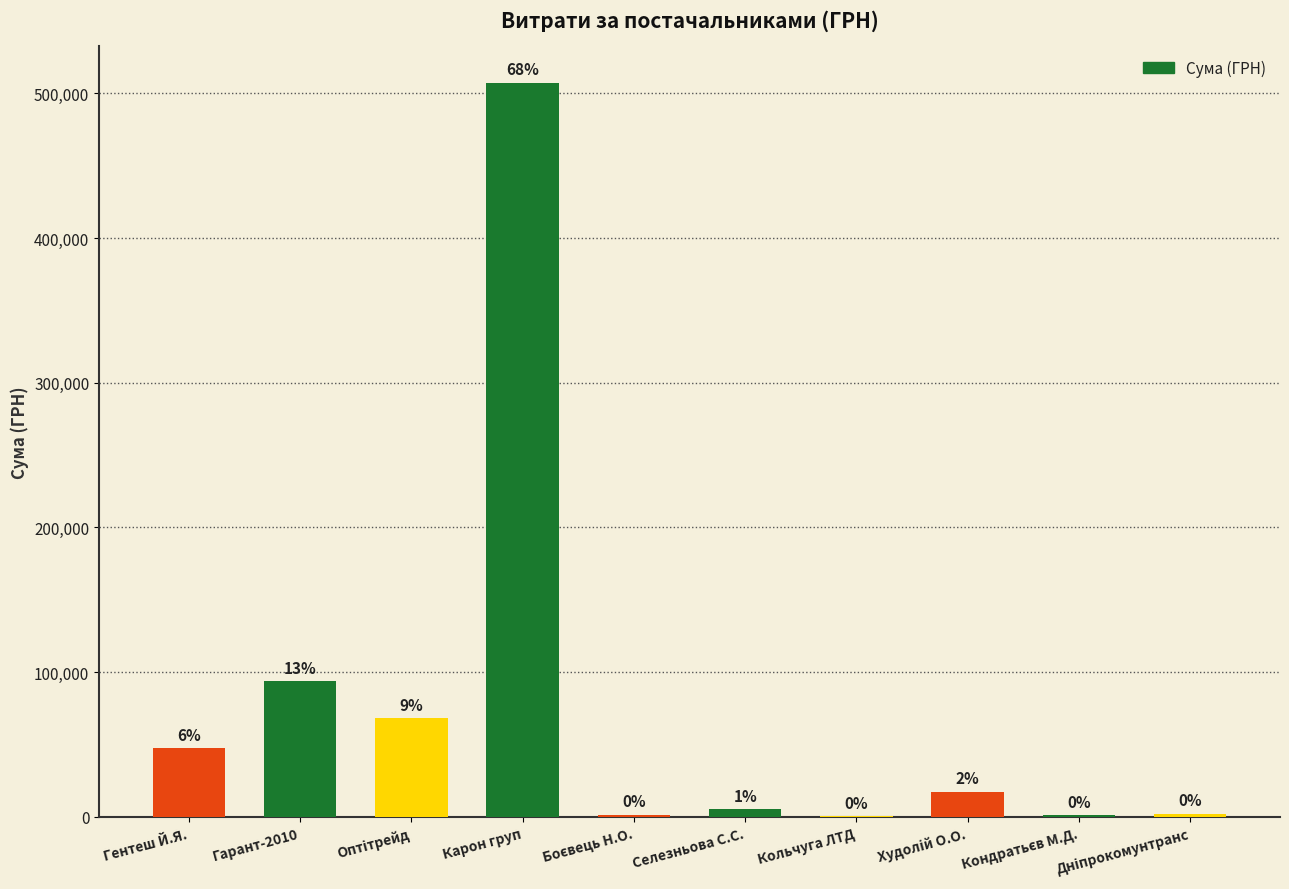

Rank the categories by value from lowest to highest.

Кольчуга ЛТД, Кондратьєв М.Д., Боєвець Н.О., Дніпрокомунтранс, Селезньова С.С., Худолій О.О., Гентеш Й.Я., Оптітрейд, Гарант-2010, Карон груп